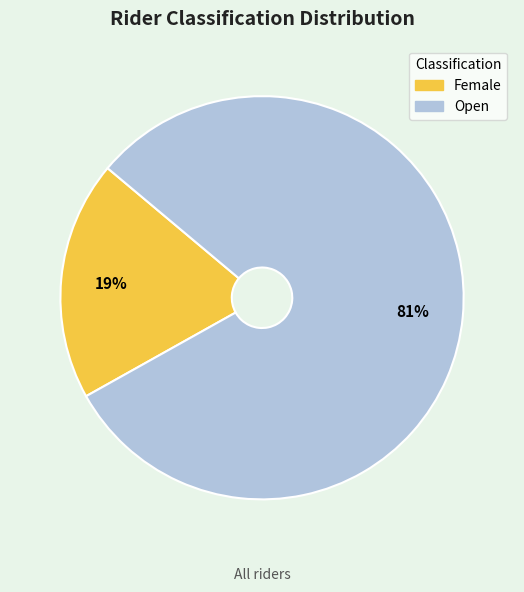

Does Female represent more than half of the total?

No